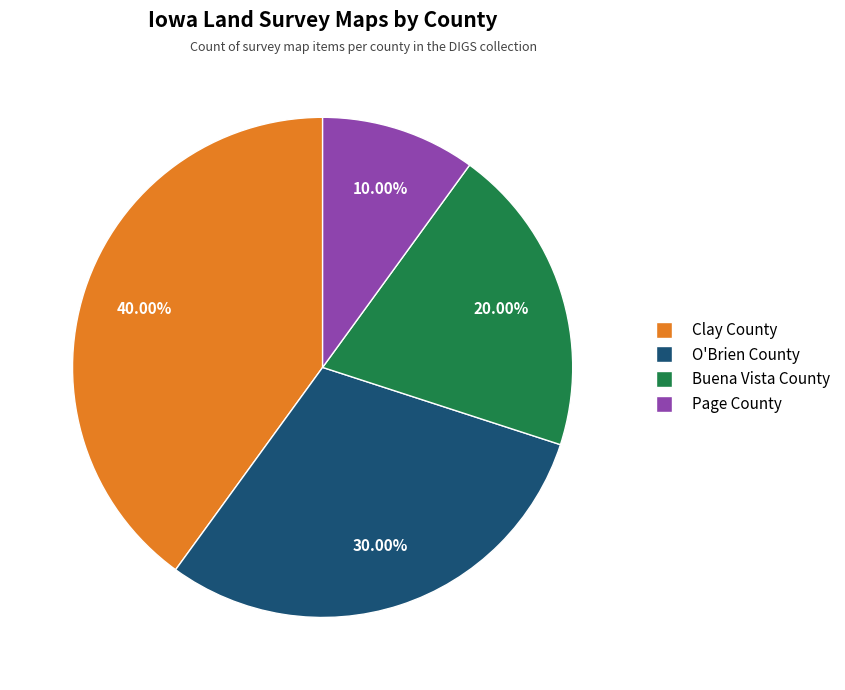

How many slices are in this pie chart?

4